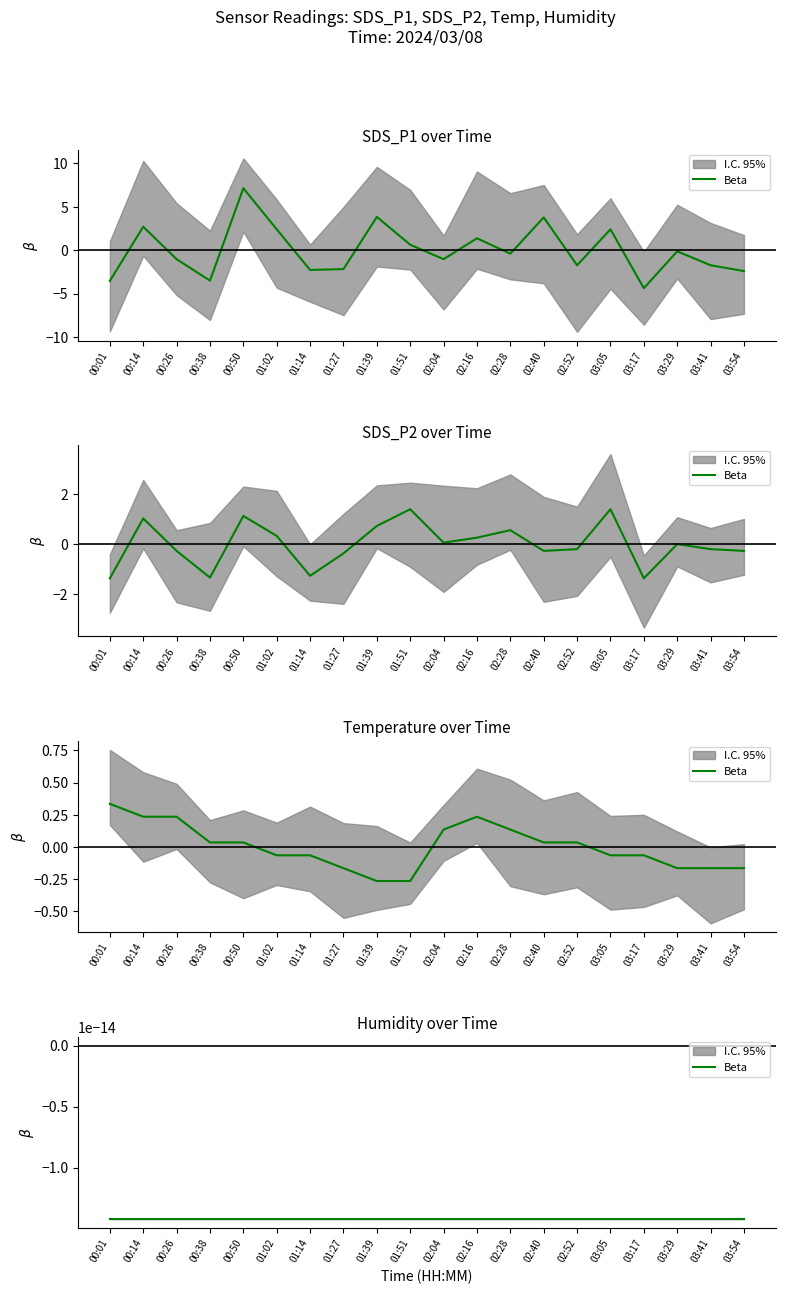

How many categories are shown in the chart?

20